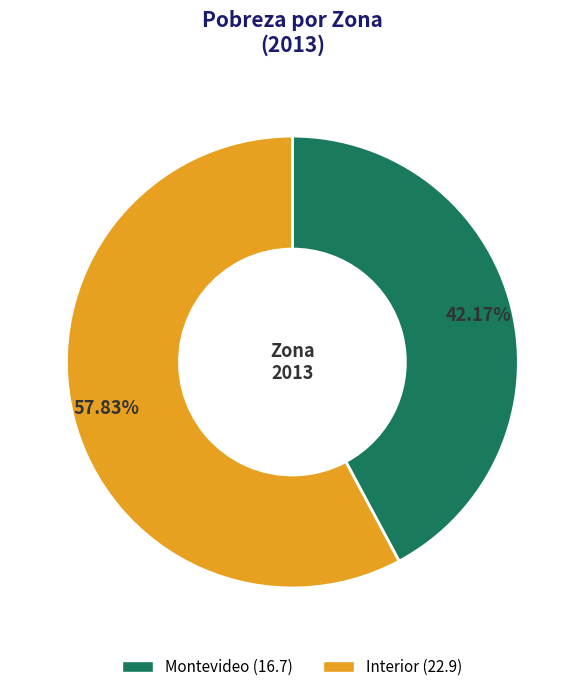

Which has a higher value, Montevideo or Interior?

Interior